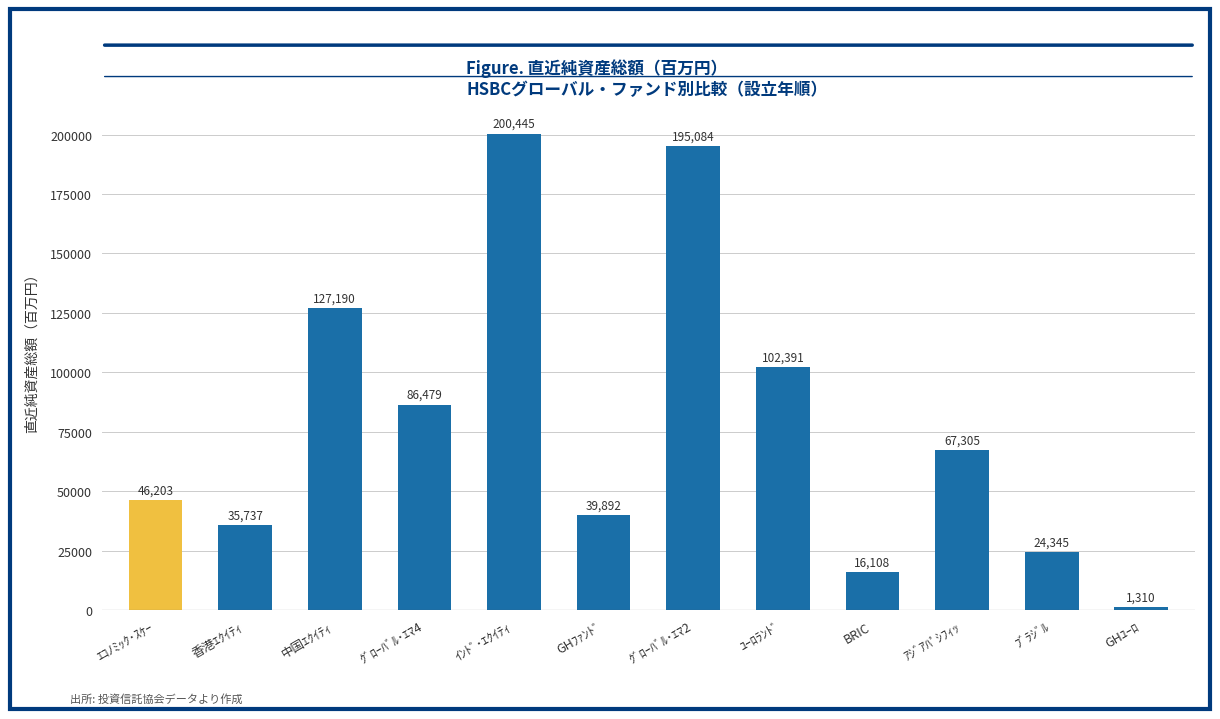

Reading left to right, list all the values displayed in this chart.

ｴｺﾉﾐｯｸ･ｽｹｰ=46203	香港ｴｸｲﾃｨ=35737	中国ｴｸｲﾃｨ=127190	ｸﾞﾛｰﾊﾞﾙ･ｴﾏ4=86479	ｲﾝﾄﾞ･ｴｸｲﾃｨ=200445	GHﾌｧﾝﾄﾞ=39892	ｸﾞﾛｰﾊﾞﾙ･ｴﾏ2=195084	ﾕｰﾛﾗﾝﾄﾞ=102391	BRIC=16108	ｱｼﾞｱﾊﾟｼﾌｨｯ=67305	ﾌﾞﾗｼﾞﾙ=24345	GHﾕｰﾛ=1310